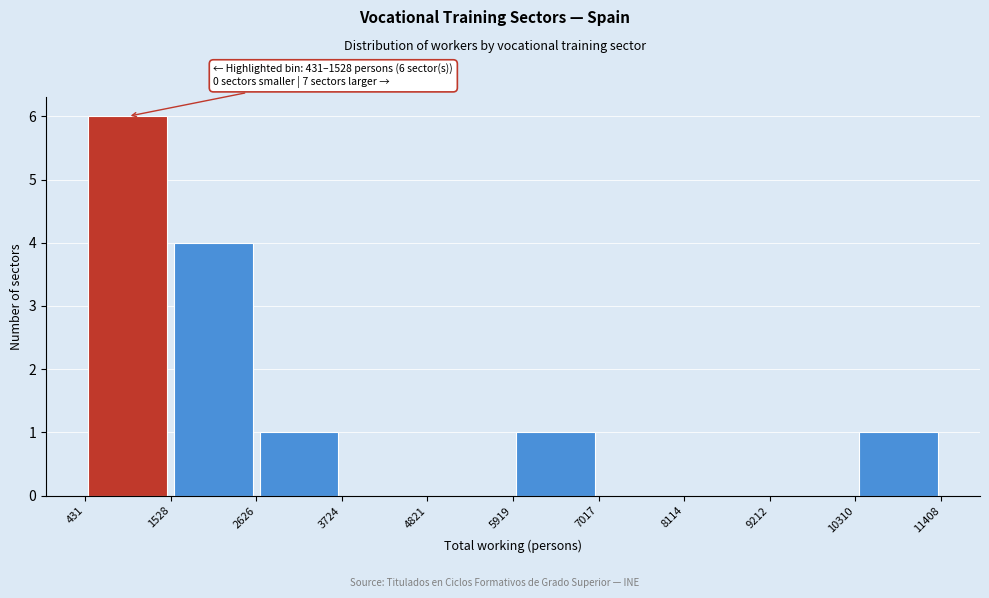

Which range on the x-axis has the tallest bar?

431 to 1528